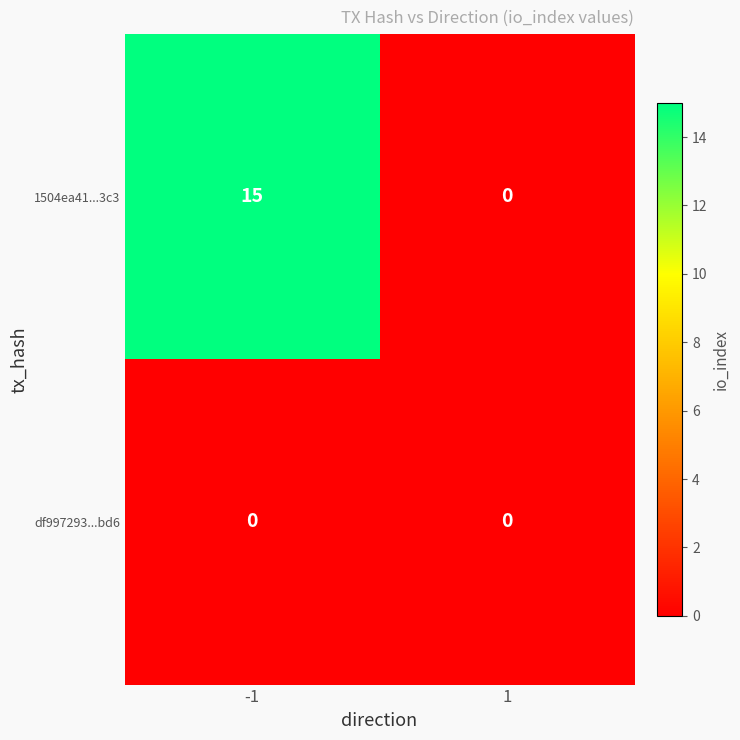

How many categories are shown in the chart?

2